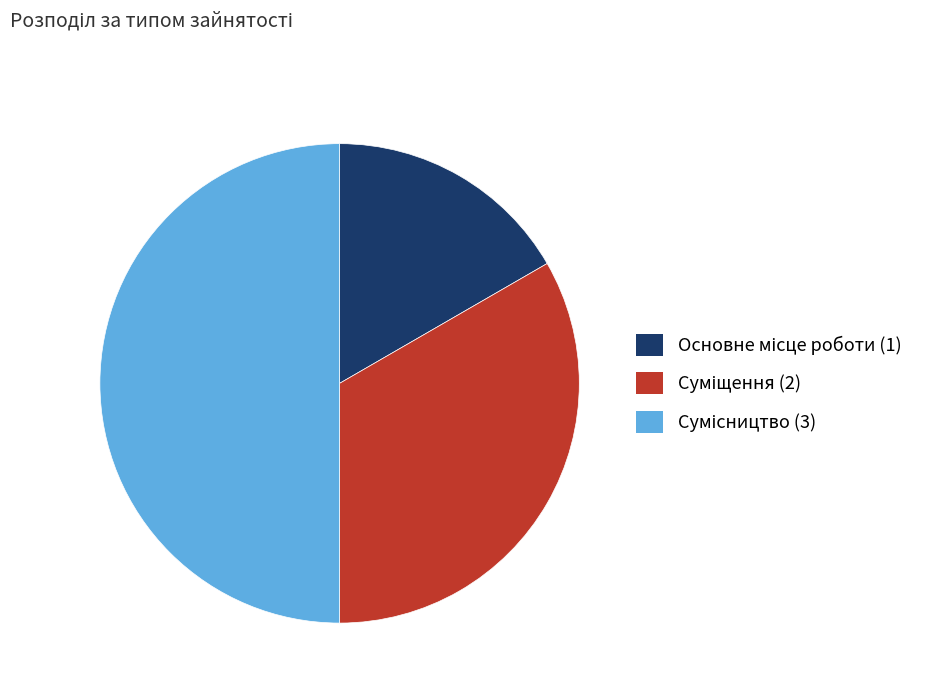

Count the number of slices in the pie.

3